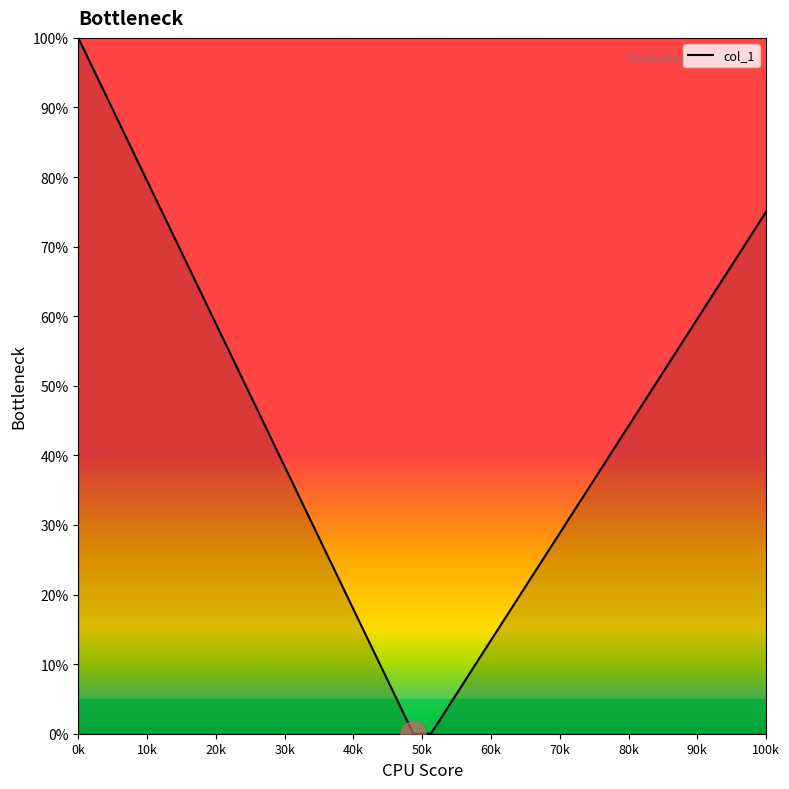

What is the greatest value displayed?

100.0